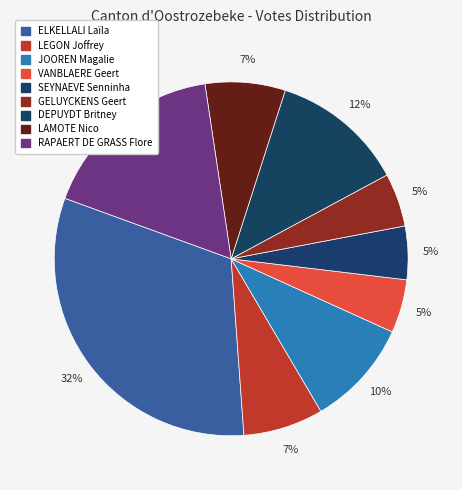

Is the sum of JOOREN Magalie and LEGON Joffrey greater than half?

No